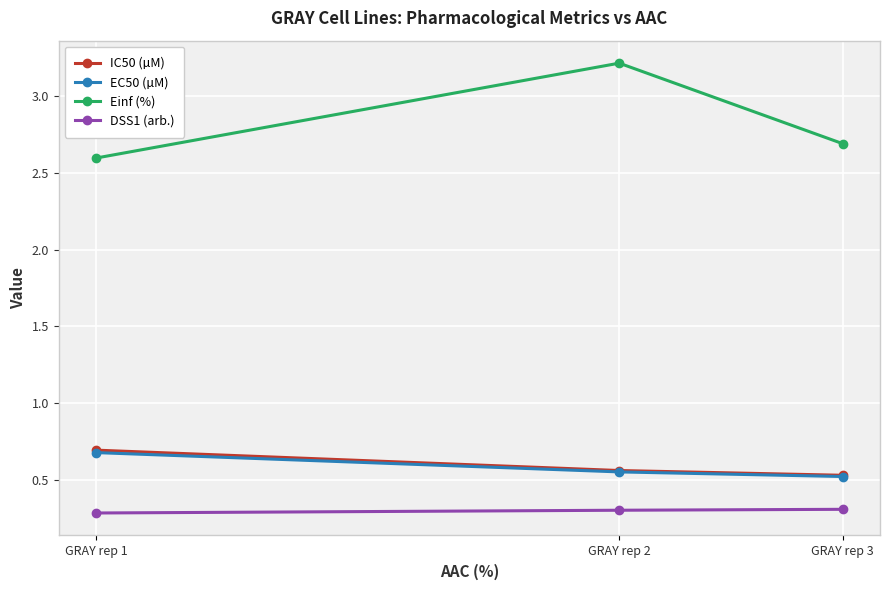

Between GRAY rep 1 and GRAY rep 3, which series saw the biggest shift?

IC50 (µM)